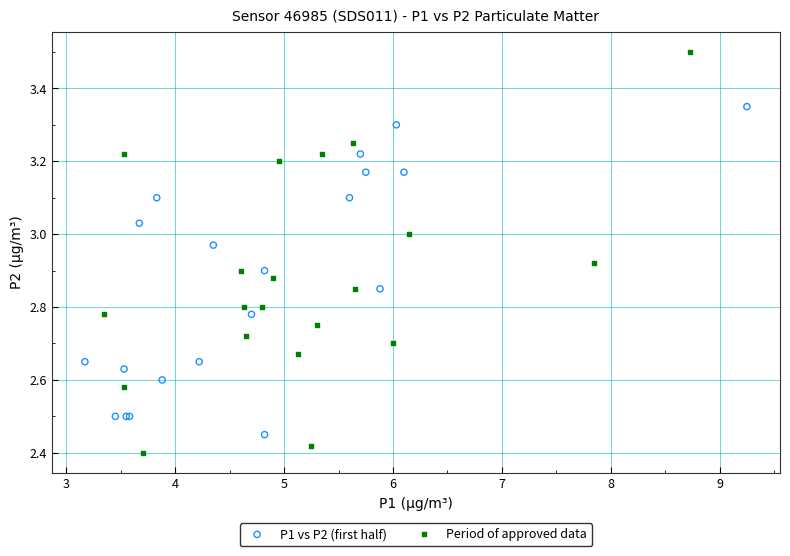

Which series contains the highest Y value?

Period of approved data